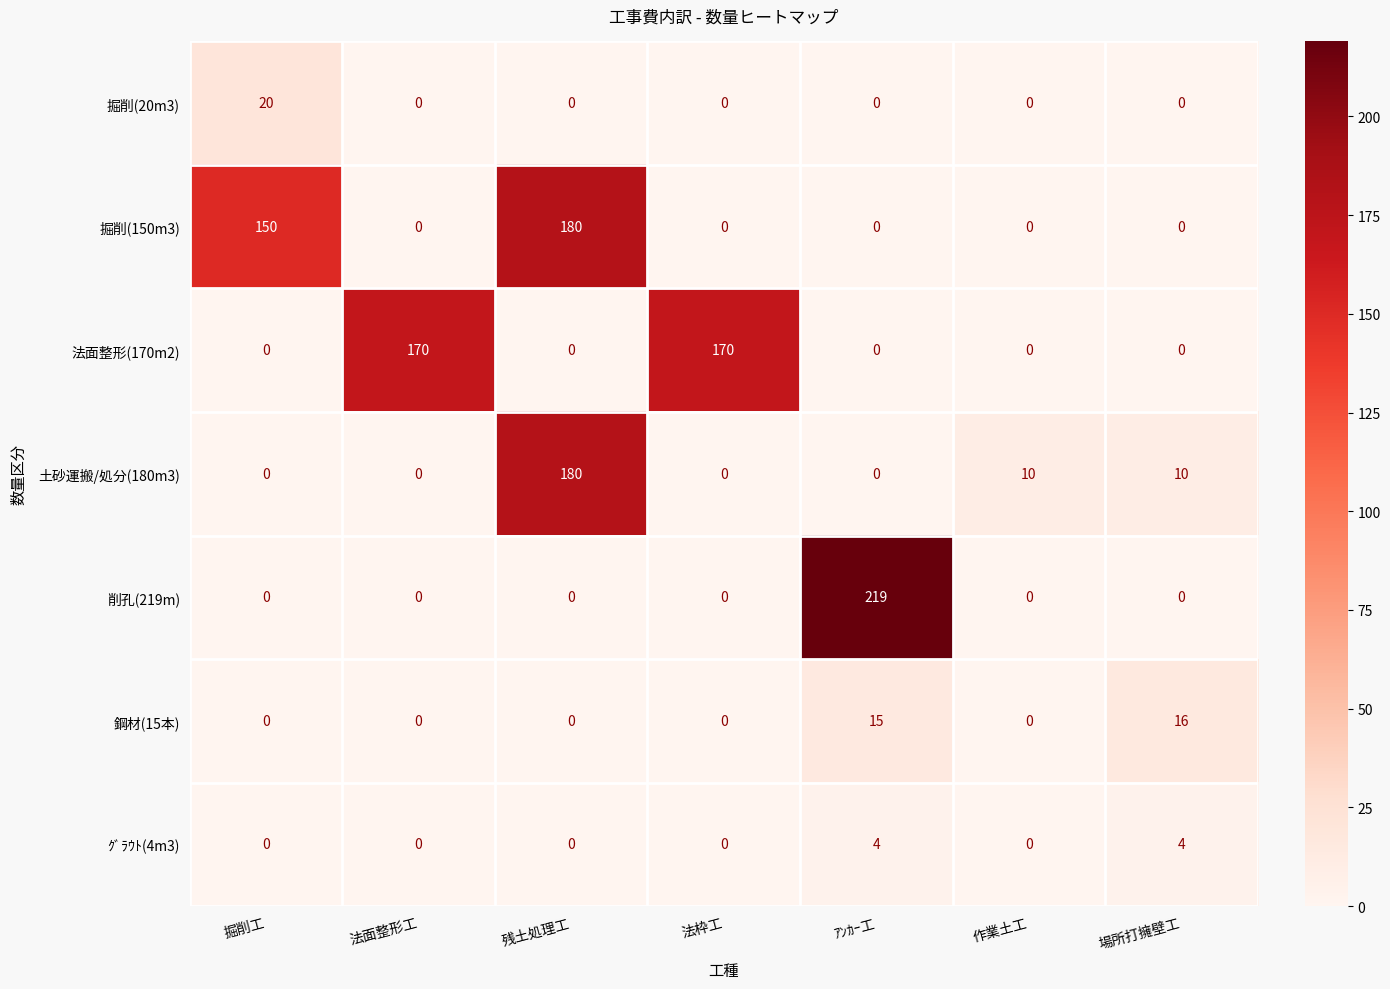

At which category is the sum across all series the highest?

残土処理工